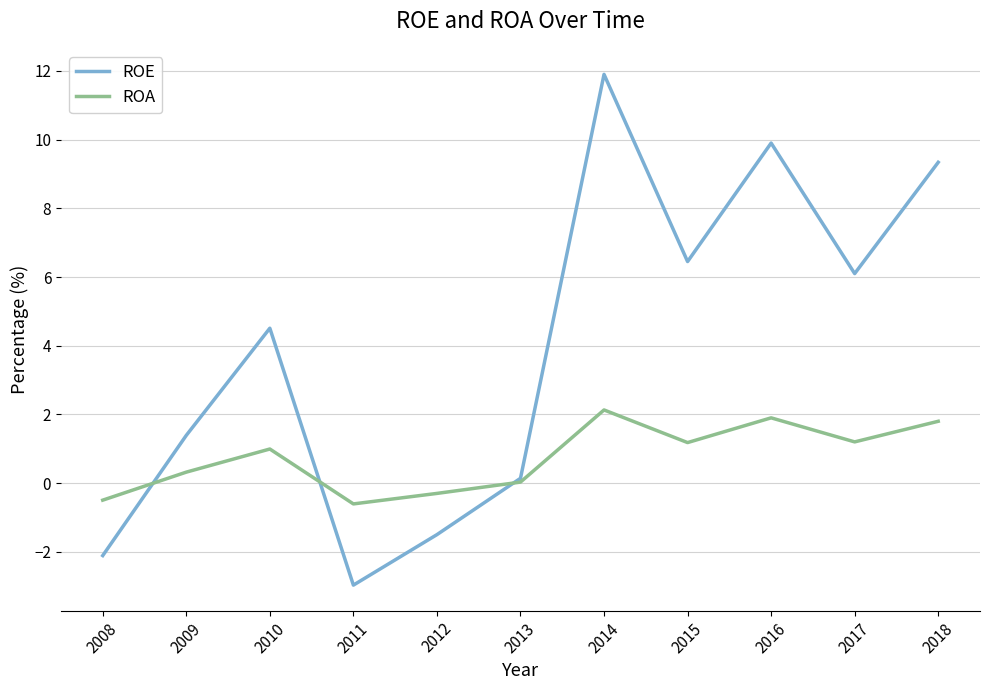

Is it true that ROA equals 1.8 at 2010?

False